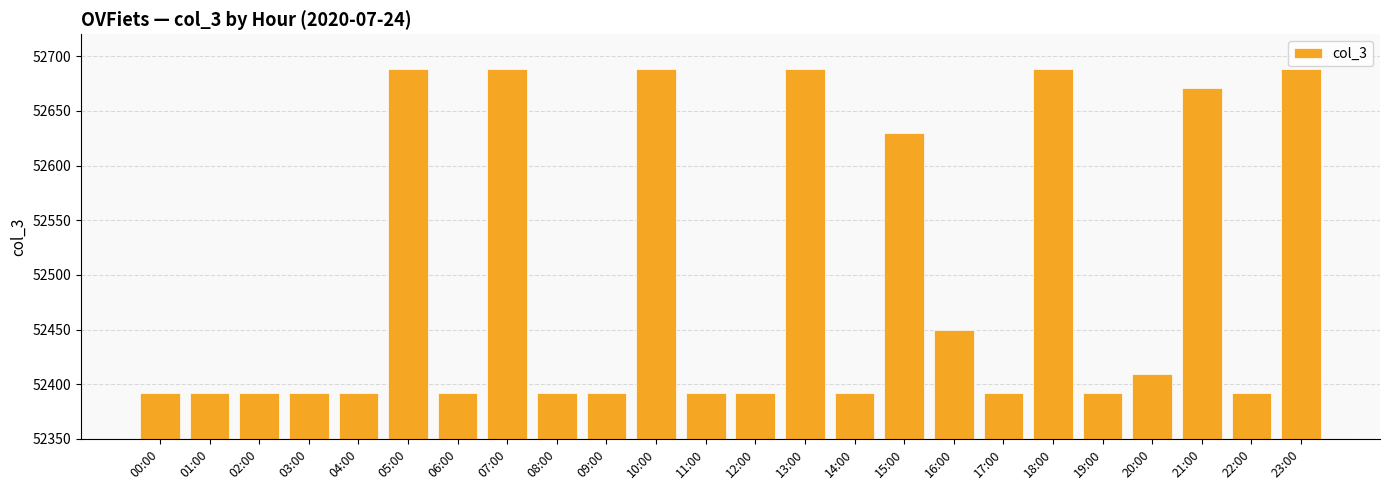

What is the greatest value displayed?

52688